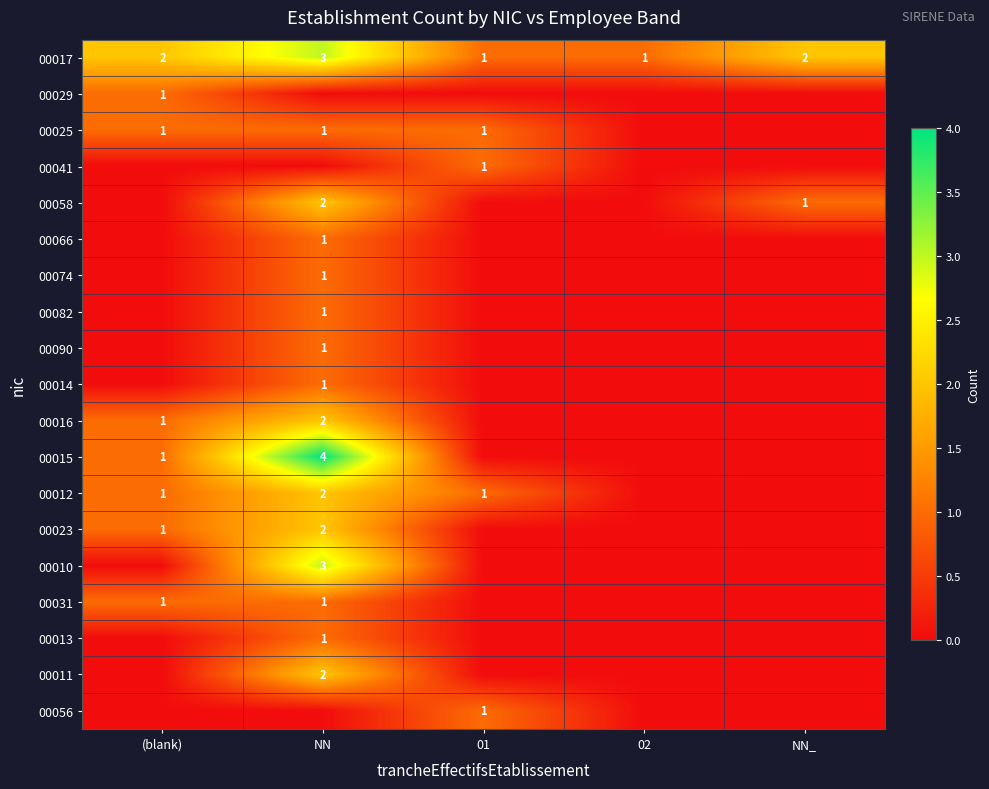

Is it true that 00017 equals 1 at 02?

True